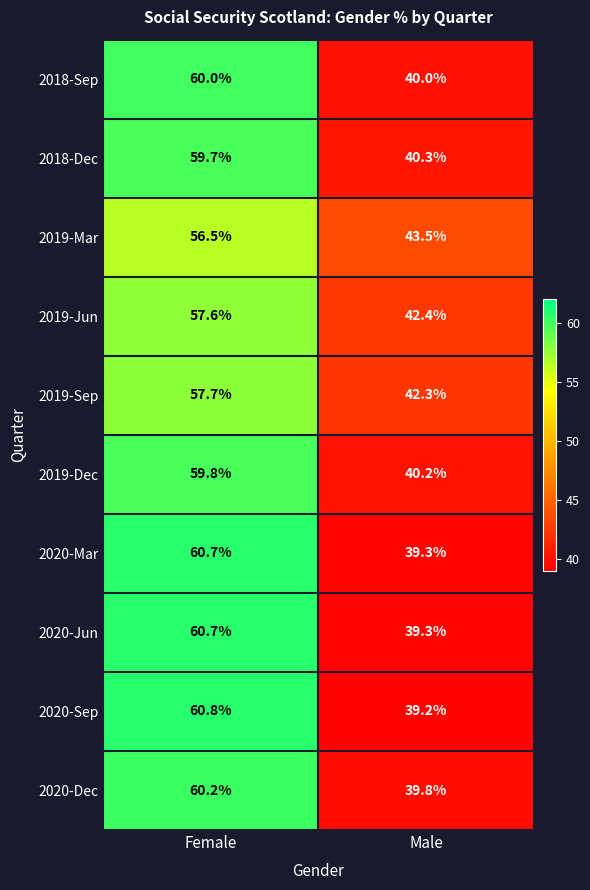

What is the difference between the maximum and minimum values in the 2018-Dec series?

19.4